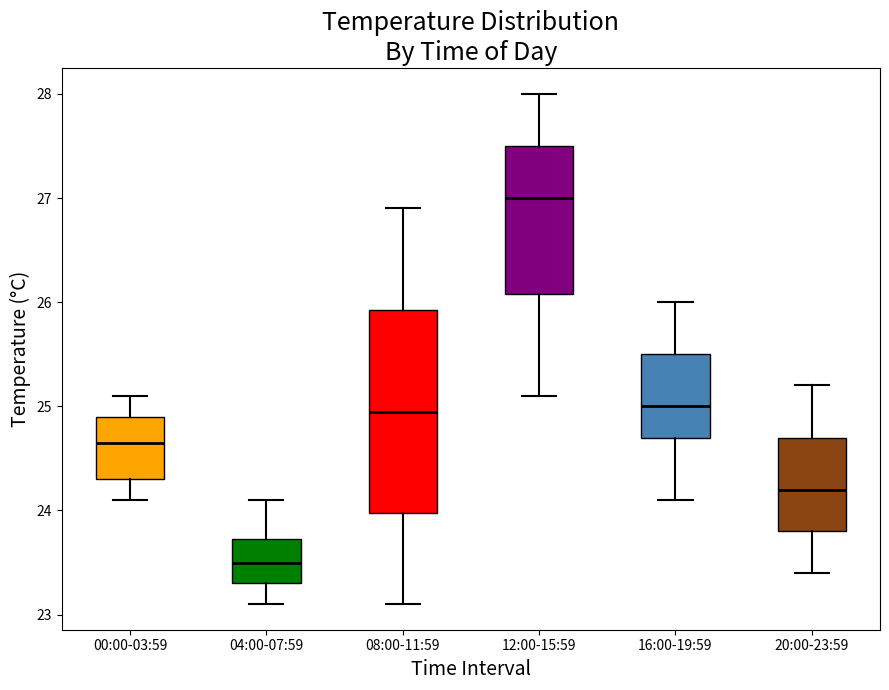

Which box is the tallest, from its lower edge to its upper edge?

08:00-11:59